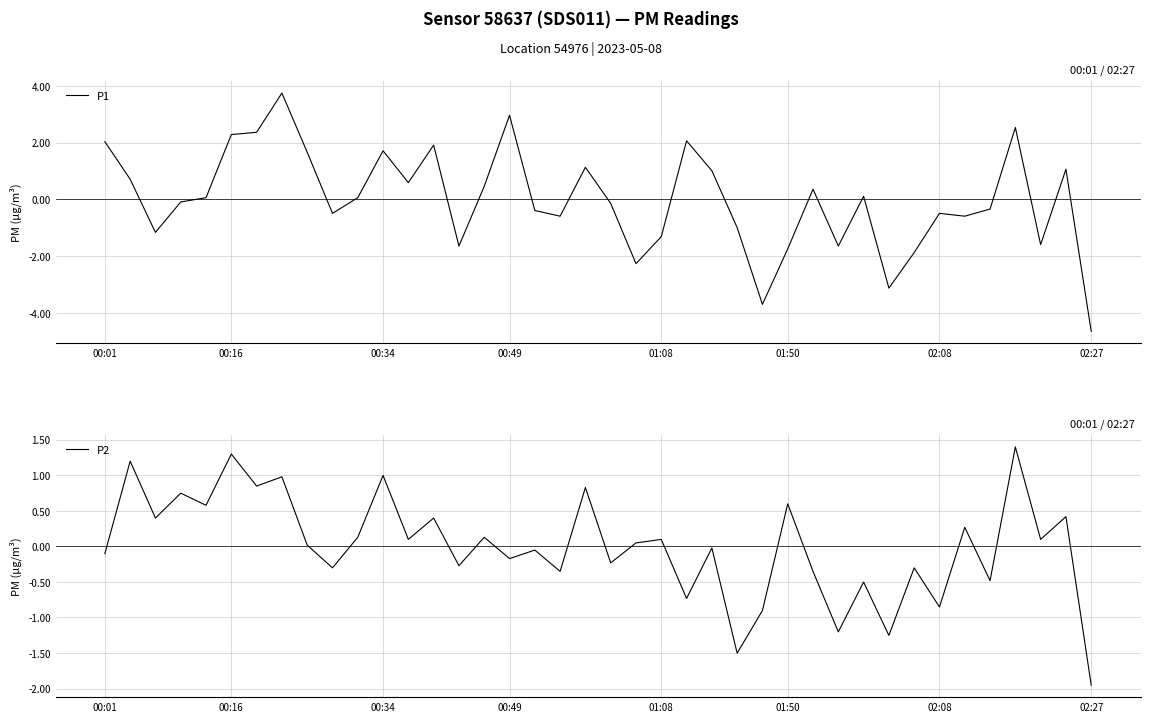

Is it true that P1 equals -0.4 at 17?

True